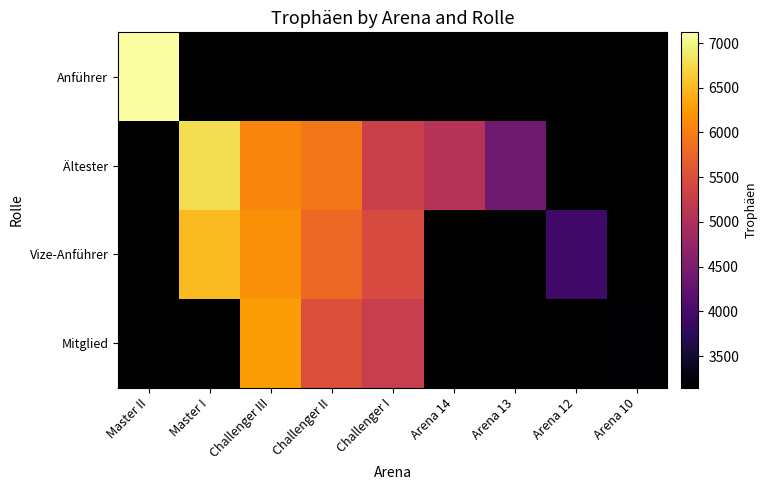

At which category does the chart reach its peak across all series?

Master II